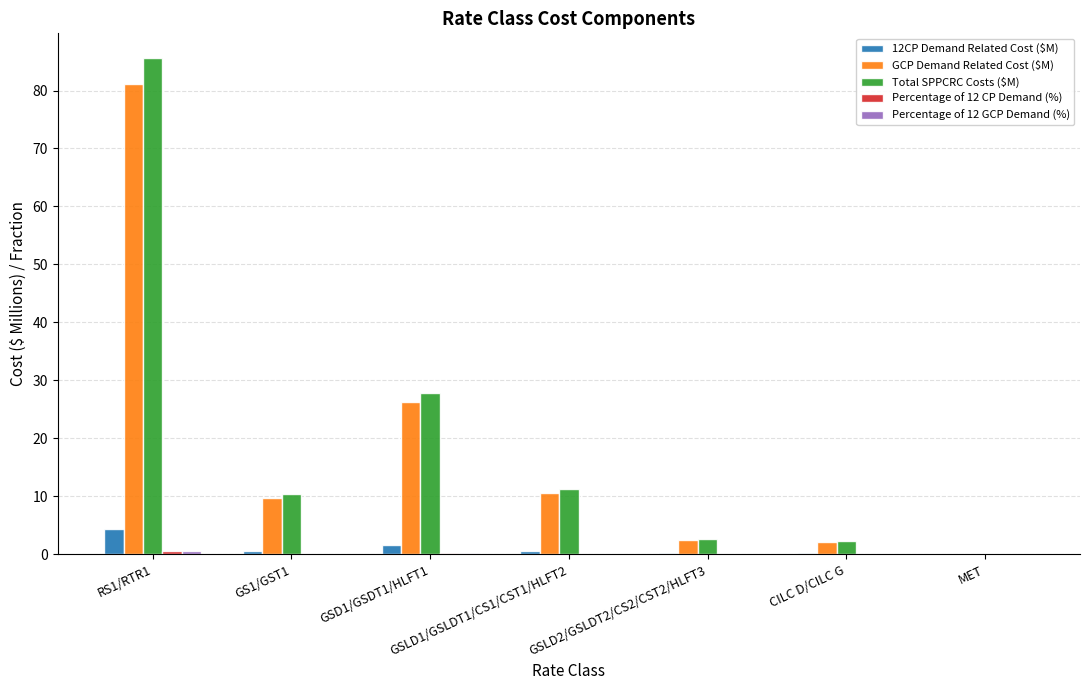

How many groups of bars are there?

7